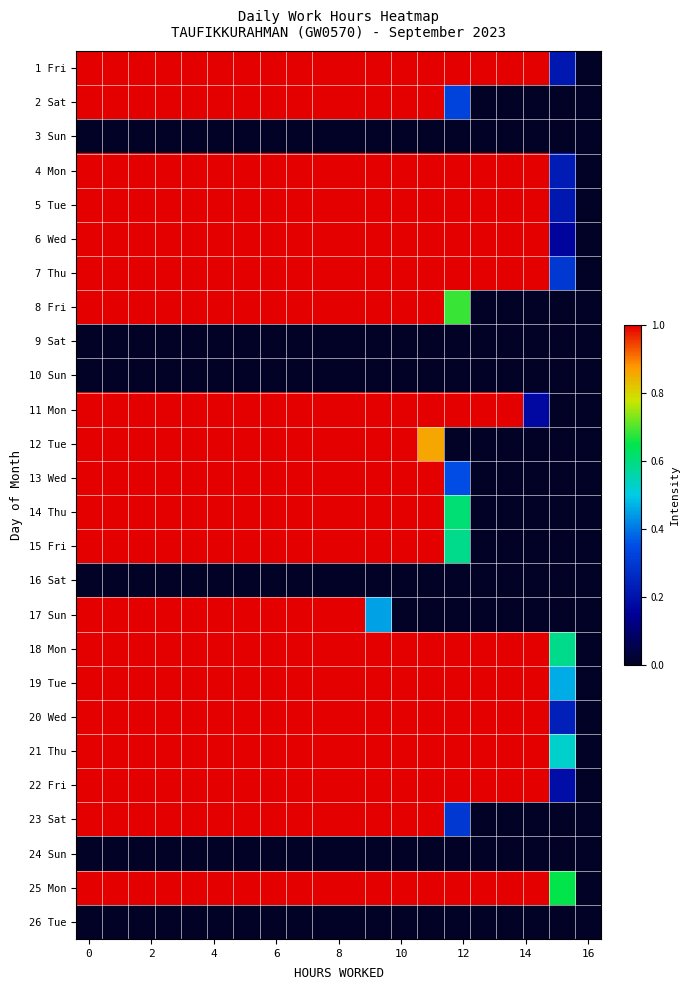

Reading left to right, list all the values displayed in this chart.

1 Fri: 1.0	1.0	1.0	1.0	1.0	1.0	1.0	1.0	1.0	1.0	1.0	1.0	1.0	1.0	1.0	1.0	1.0	1.0	0.2	0.0
2 Sat: 1.0	1.0	1.0	1.0	1.0	1.0	1.0	1.0	1.0	1.0	1.0	1.0	1.0	1.0	0.3	0.0	0.0	0.0	0.0	0.0
3 Sun: 0.0	0.0	0.0	0.0	0.0	0.0	0.0	0.0	0.0	0.0	0.0	0.0	0.0	0.0	0.0	0.0	0.0	0.0	0.0	0.0
4 Mon: 1.0	1.0	1.0	1.0	1.0	1.0	1.0	1.0	1.0	1.0	1.0	1.0	1.0	1.0	1.0	1.0	1.0	1.0	0.2	0.0
5 Tue: 1.0	1.0	1.0	1.0	1.0	1.0	1.0	1.0	1.0	1.0	1.0	1.0	1.0	1.0	1.0	1.0	1.0	1.0	0.2	0.0
6 Wed: 1.0	1.0	1.0	1.0	1.0	1.0	1.0	1.0	1.0	1.0	1.0	1.0	1.0	1.0	1.0	1.0	1.0	1.0	0.2	0.0
7 Thu: 1.0	1.0	1.0	1.0	1.0	1.0	1.0	1.0	1.0	1.0	1.0	1.0	1.0	1.0	1.0	1.0	1.0	1.0	0.3	0.0
8 Fri: 1.0	1.0	1.0	1.0	1.0	1.0	1.0	1.0	1.0	1.0	1.0	1.0	1.0	1.0	0.7	0.0	0.0	0.0	0.0	0.0
9 Sat: 0.0	0.0	0.0	0.0	0.0	0.0	0.0	0.0	0.0	0.0	0.0	0.0	0.0	0.0	0.0	0.0	0.0	0.0	0.0	0.0
10 Sun: 0.0	0.0	0.0	0.0	0.0	0.0	0.0	0.0	0.0	0.0	0.0	0.0	0.0	0.0	0.0	0.0	0.0	0.0	0.0	0.0
11 Mon: 1.0	1.0	1.0	1.0	1.0	1.0	1.0	1.0	1.0	1.0	1.0	1.0	1.0	1.0	1.0	1.0	1.0	0.2	0.0	0.0
12 Tue: 1.0	1.0	1.0	1.0	1.0	1.0	1.0	1.0	1.0	1.0	1.0	1.0	1.0	0.9	0.0	0.0	0.0	0.0	0.0	0.0
13 Wed: 1.0	1.0	1.0	1.0	1.0	1.0	1.0	1.0	1.0	1.0	1.0	1.0	1.0	1.0	0.3	0.0	0.0	0.0	0.0	0.0
14 Thu: 1.0	1.0	1.0	1.0	1.0	1.0	1.0	1.0	1.0	1.0	1.0	1.0	1.0	1.0	0.6	0.0	0.0	0.0	0.0	0.0
15 Fri: 1.0	1.0	1.0	1.0	1.0	1.0	1.0	1.0	1.0	1.0	1.0	1.0	1.0	1.0	0.6	0.0	0.0	0.0	0.0	0.0
16 Sat: 0.0	0.0	0.0	0.0	0.0	0.0	0.0	0.0	0.0	0.0	0.0	0.0	0.0	0.0	0.0	0.0	0.0	0.0	0.0	0.0
17 Sun: 1.0	1.0	1.0	1.0	1.0	1.0	1.0	1.0	1.0	1.0	1.0	0.4	0.0	0.0	0.0	0.0	0.0	0.0	0.0	0.0
18 Mon: 1.0	1.0	1.0	1.0	1.0	1.0	1.0	1.0	1.0	1.0	1.0	1.0	1.0	1.0	1.0	1.0	1.0	1.0	0.6	0.0
19 Tue: 1.0	1.0	1.0	1.0	1.0	1.0	1.0	1.0	1.0	1.0	1.0	1.0	1.0	1.0	1.0	1.0	1.0	1.0	0.5	0.0
20 Wed: 1.0	1.0	1.0	1.0	1.0	1.0	1.0	1.0	1.0	1.0	1.0	1.0	1.0	1.0	1.0	1.0	1.0	1.0	0.2	0.0
21 Thu: 1.0	1.0	1.0	1.0	1.0	1.0	1.0	1.0	1.0	1.0	1.0	1.0	1.0	1.0	1.0	1.0	1.0	1.0	0.5	0.0
22 Fri: 1.0	1.0	1.0	1.0	1.0	1.0	1.0	1.0	1.0	1.0	1.0	1.0	1.0	1.0	1.0	1.0	1.0	1.0	0.2	0.0
23 Sat: 1.0	1.0	1.0	1.0	1.0	1.0	1.0	1.0	1.0	1.0	1.0	1.0	1.0	1.0	0.3	0.0	0.0	0.0	0.0	0.0
24 Sun: 0.0	0.0	0.0	0.0	0.0	0.0	0.0	0.0	0.0	0.0	0.0	0.0	0.0	0.0	0.0	0.0	0.0	0.0	0.0	0.0
25 Mon: 1.0	1.0	1.0	1.0	1.0	1.0	1.0	1.0	1.0	1.0	1.0	1.0	1.0	1.0	1.0	1.0	1.0	1.0	0.6	0.0
26 Tue: 0.0	0.0	0.0	0.0	0.0	0.0	0.0	0.0	0.0	0.0	0.0	0.0	0.0	0.0	0.0	0.0	0.0	0.0	0.0	0.0